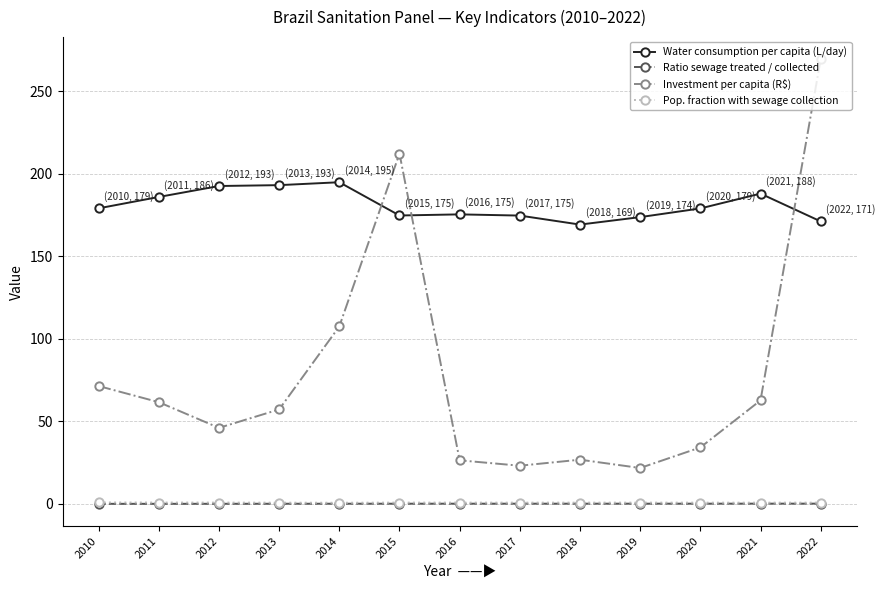

What is the difference between the maximum and second lowest values in the Ratio sewage treated / collected series?

0.1